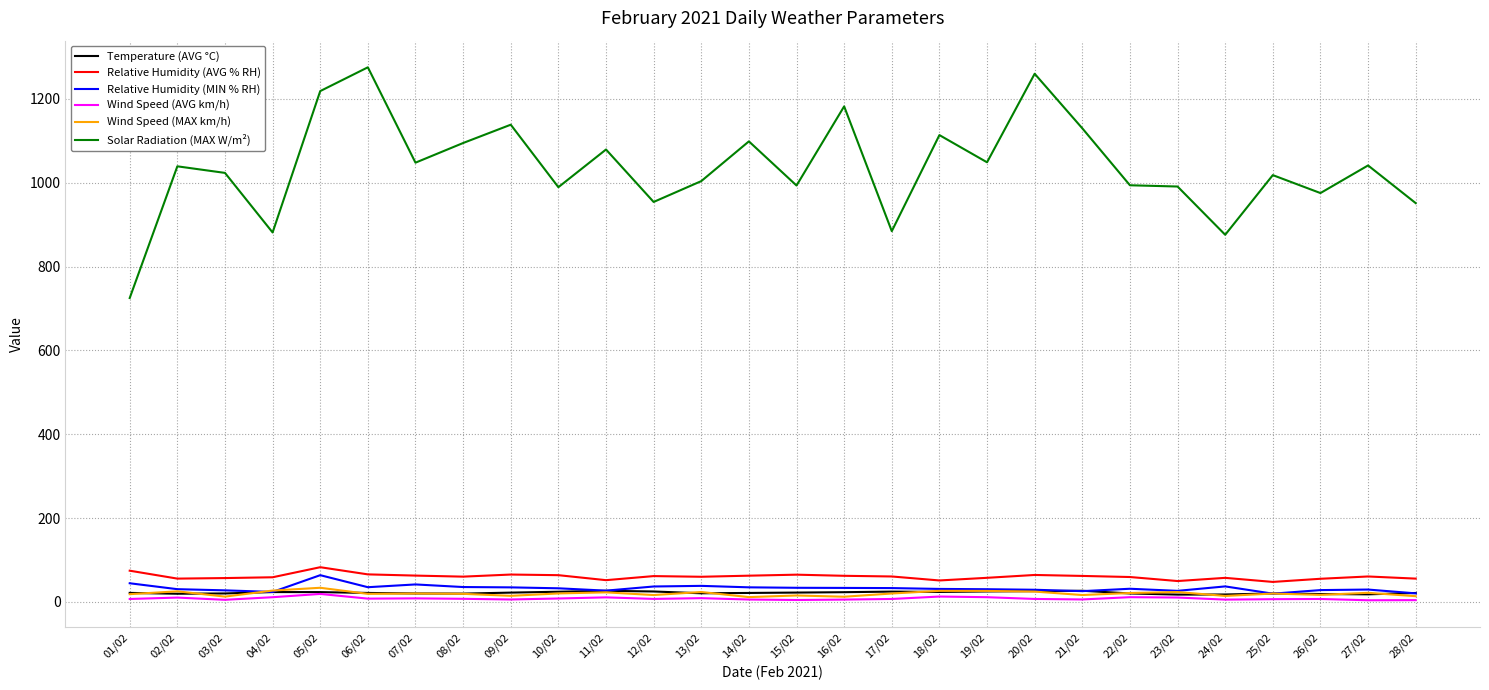

True or false: Relative Humidity (MIN % RH) and Solar Radiation (MAX W/m²) intersect in this chart.

False